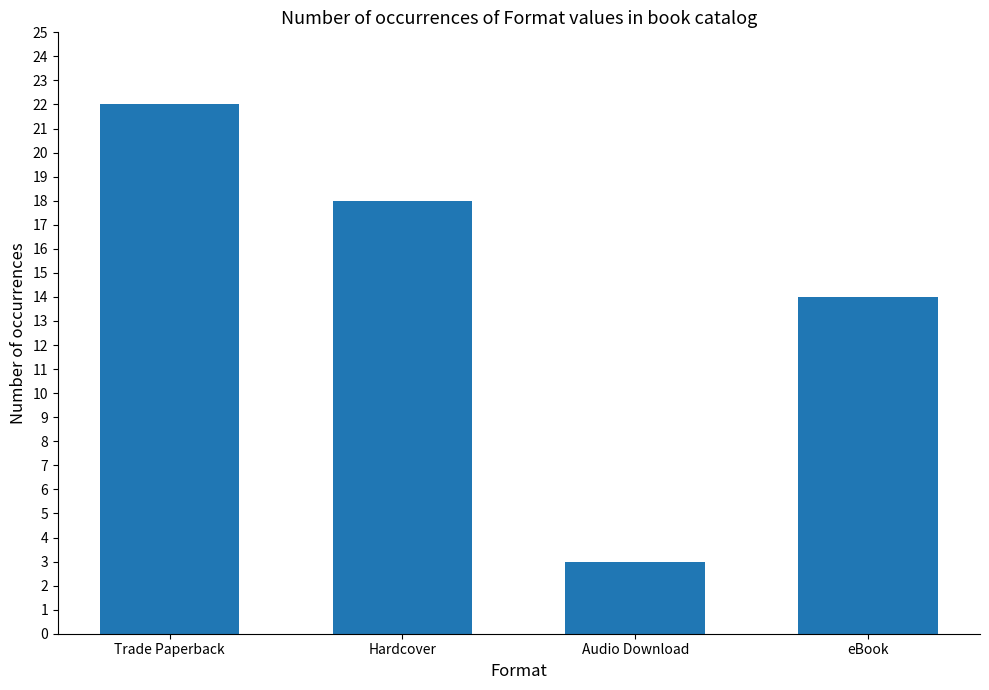

What is the label of the 4th bar from the left?

eBook